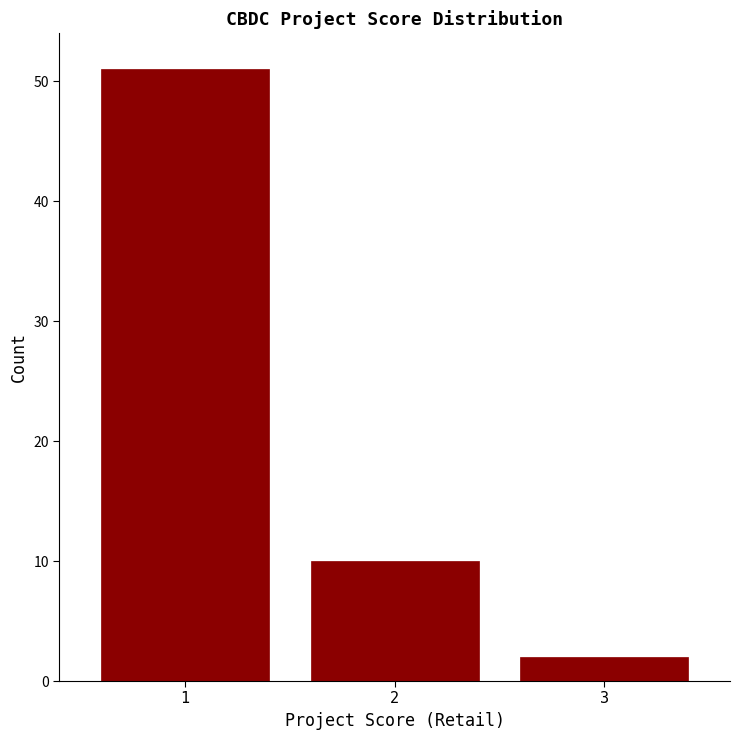

Reading left to right, extract all data points from this chart.

1=51	2=10	3=2